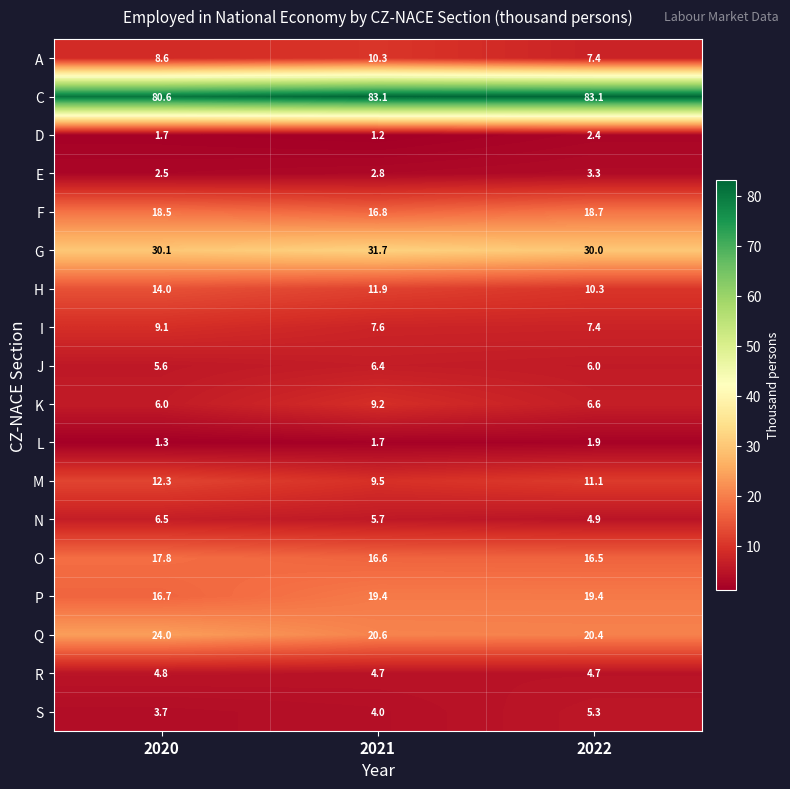

What is the approximate value of I at 2021?

7.6